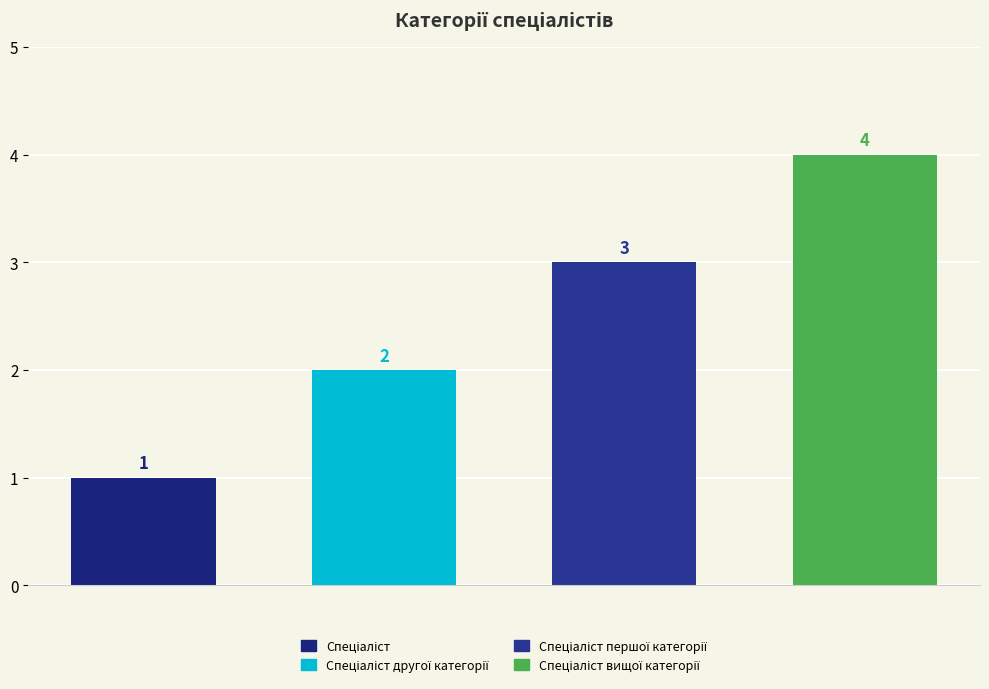

What is the sum of the values at Спеціаліст вищої категорії and Спеціаліст першої категорії?

7